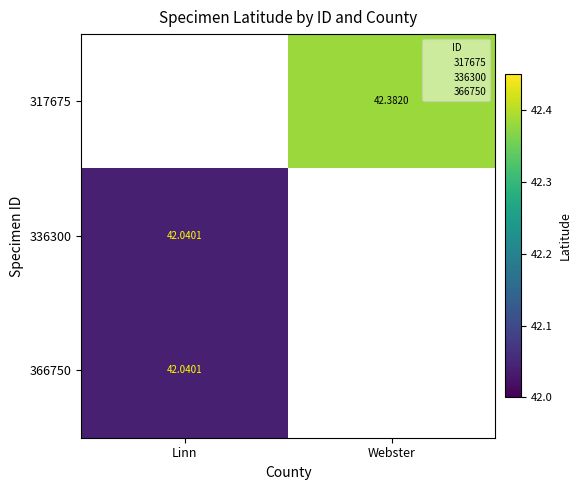

Rank the categories by 336300 value from lowest to highest.

Webster, Linn